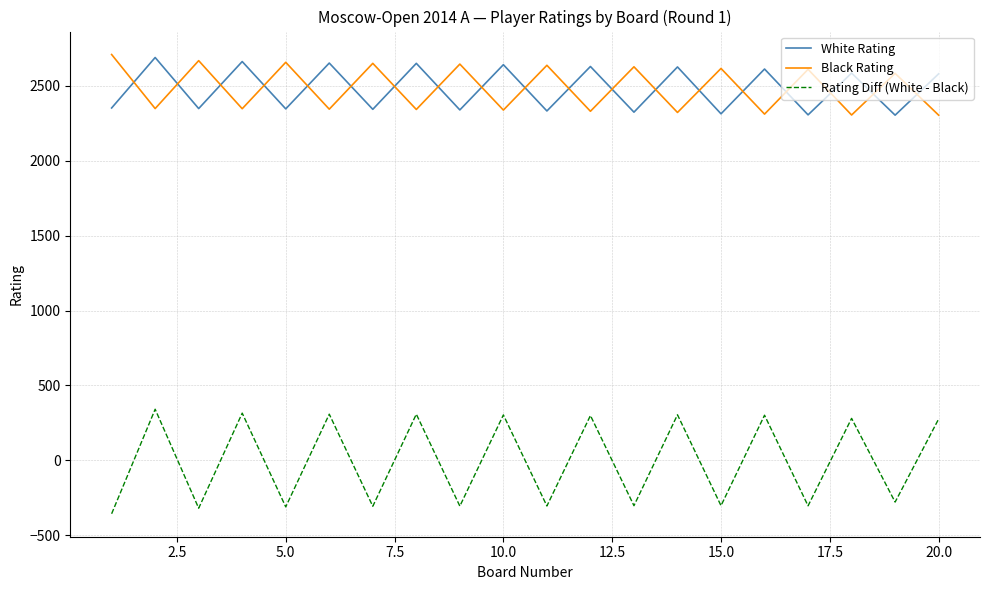

At how many categories does at least one series exceed 1288?

20